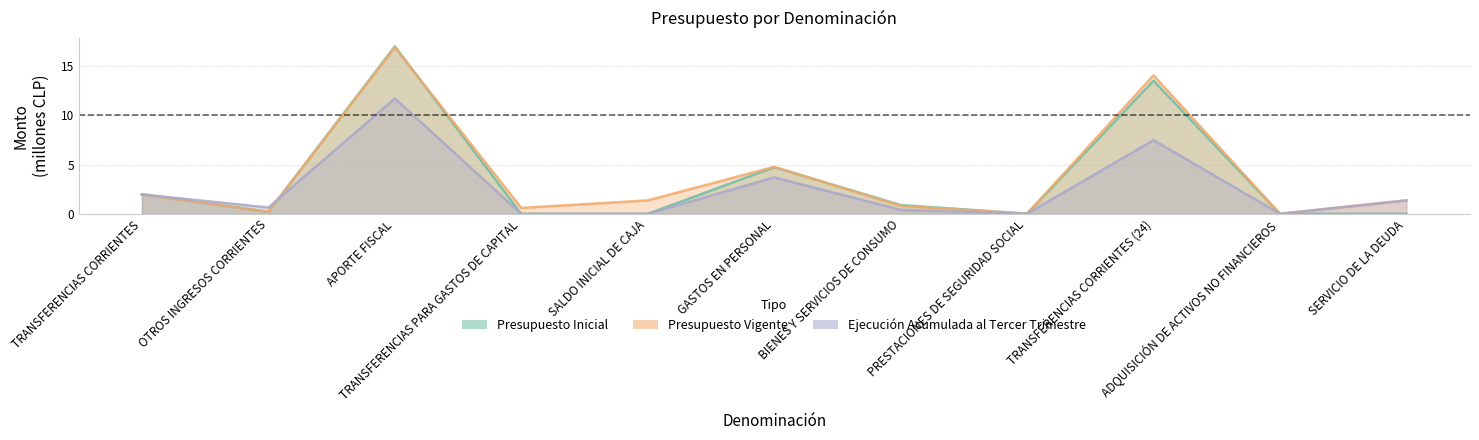

At which label does Presupuesto Vigente first exceed 1?

TRANSFERENCIAS CORRIENTES